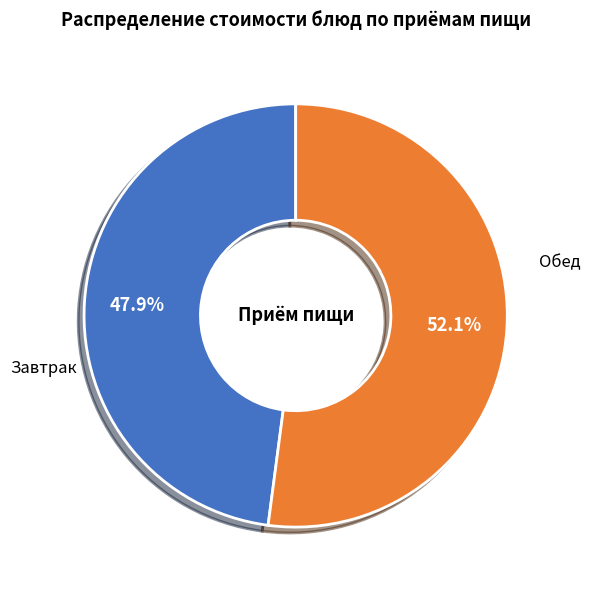

Is there any slice that represents more than half of the pie?

Yes